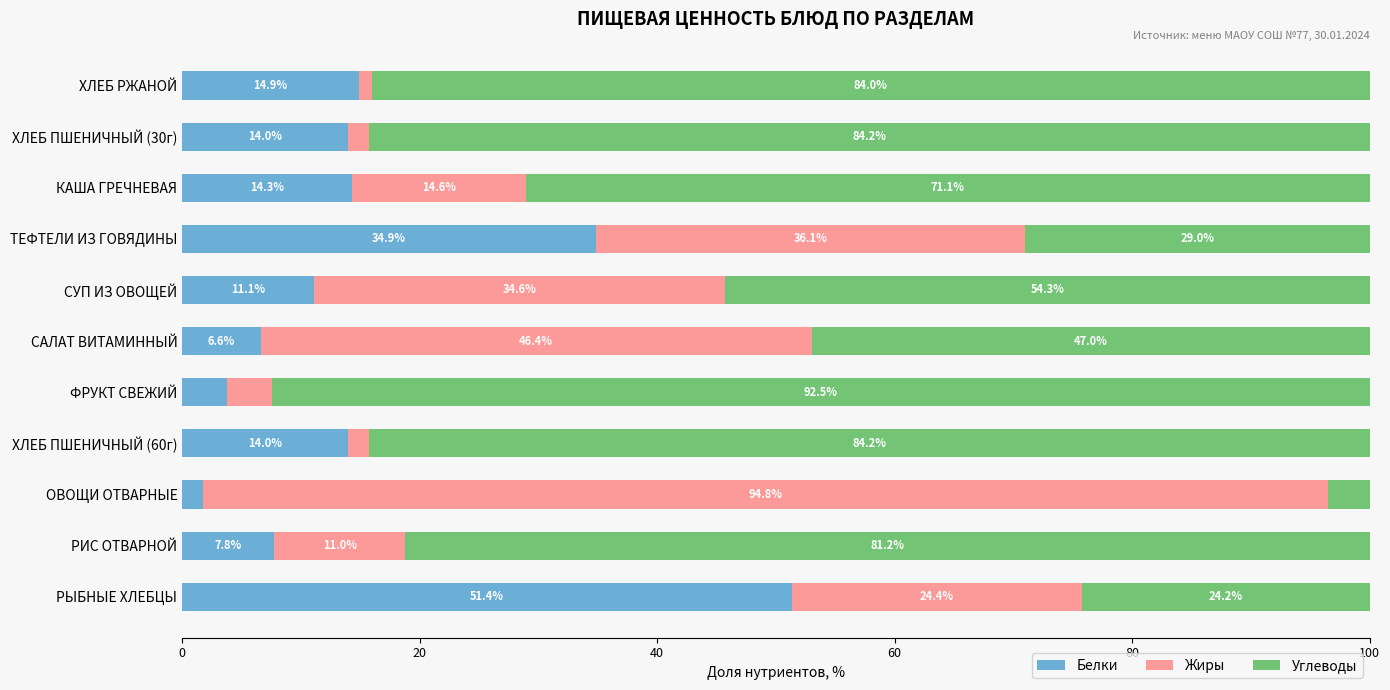

Where is Белки nearest to the value 26?

ТЕФТЕЛИ ИЗ ГОВЯДИНЫ